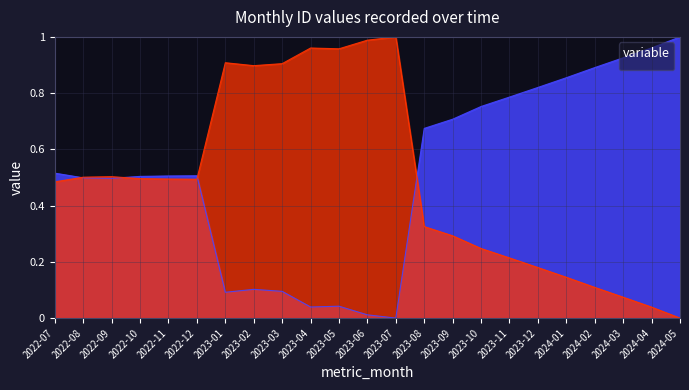

Is it true that the value at 2022-12 is 0.7?

False